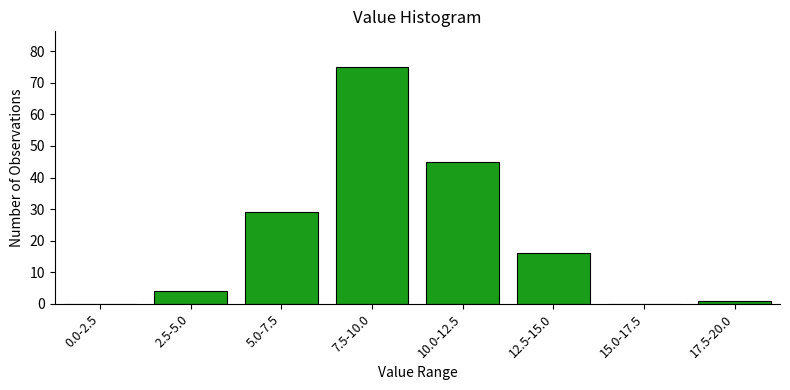

Reading left to right, transcribe all the data shown in this chart.

0.0-2.5=0	2.5-5.0=4	5.0-7.5=29	7.5-10.0=75	10.0-12.5=45	12.5-15.0=16	15.0-17.5=0	17.5-20.0=1